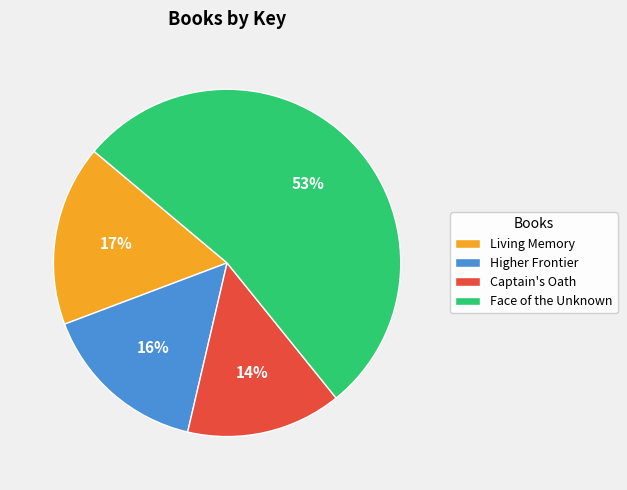

Between Face of the Unknown and Higher Frontier, which is larger?

Face of the Unknown